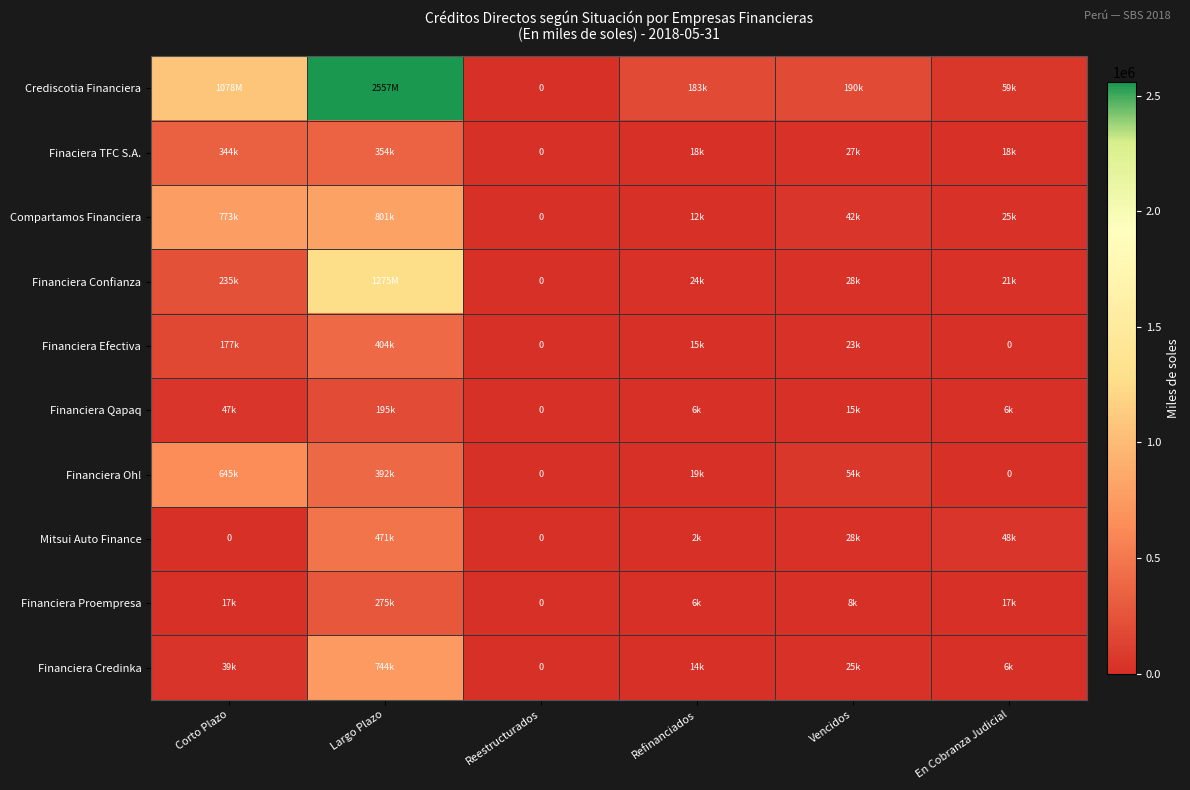

How many values in the Crediscotia Financiera series exceed 189661?

3